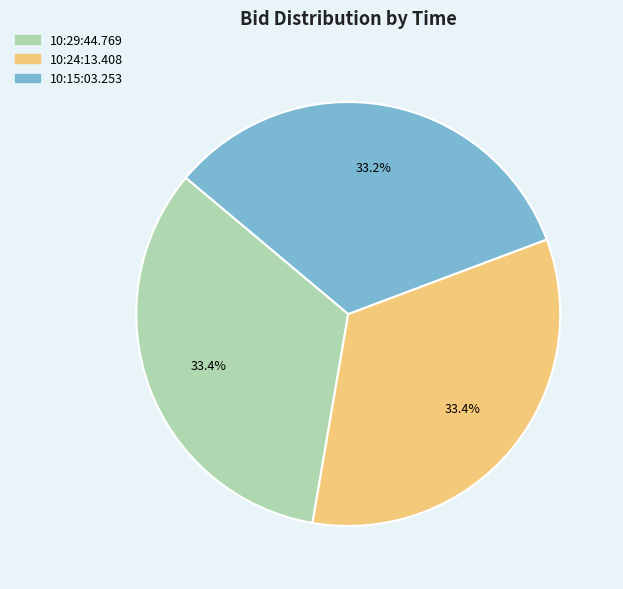

Count the number of slices in the pie.

3